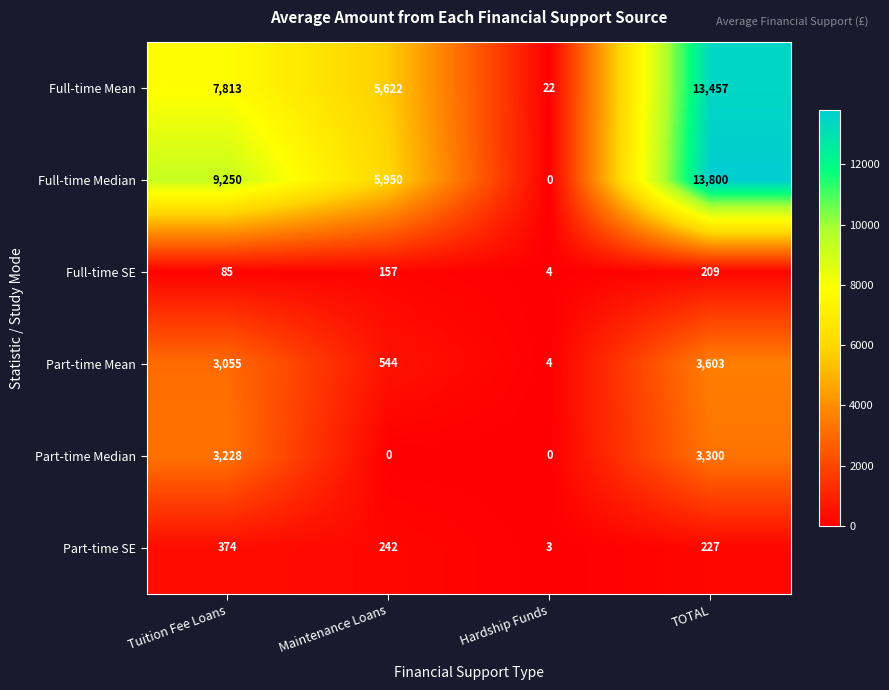

Reading left to right, transcribe all the data shown in this chart.

Full-time Mean: 7813	5622	22	13457
Full-time Median: 9250	5950	0	13800
Full-time SE: 85	157	4	209
Part-time Mean: 3055	544	4	3603
Part-time Median: 3228	0	0	3300
Part-time SE: 374	242	3	227